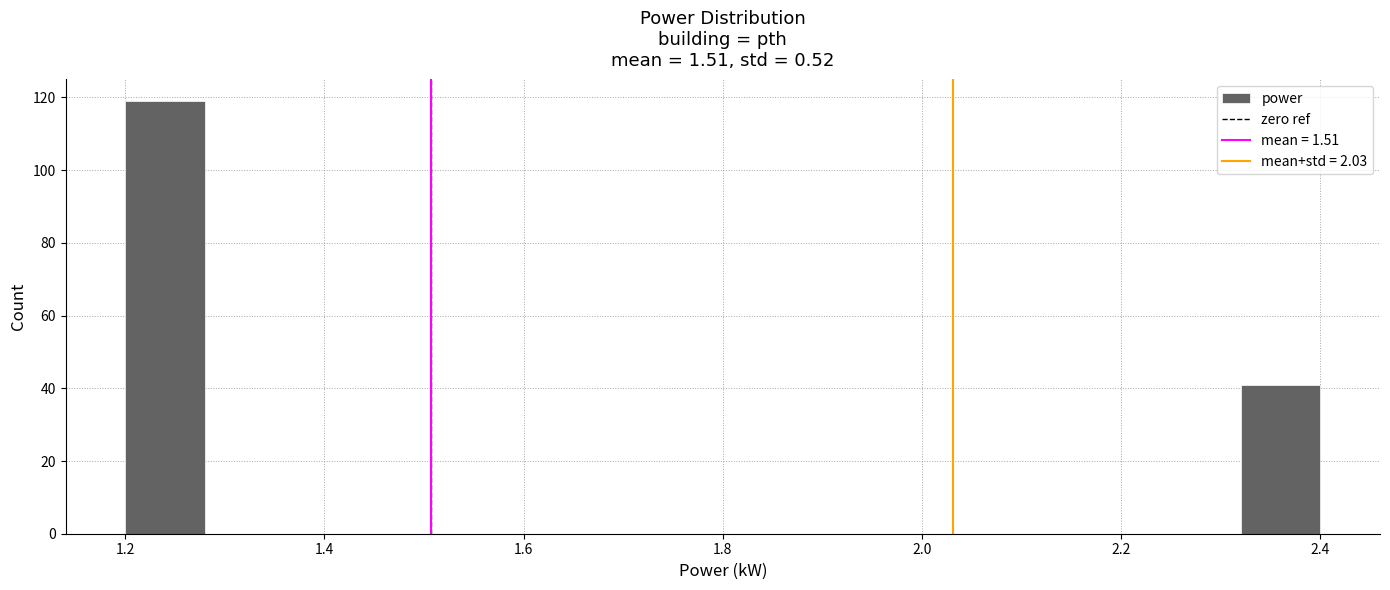

Over which range of the x-axis is the bar tallest?

1.20 to 1.28